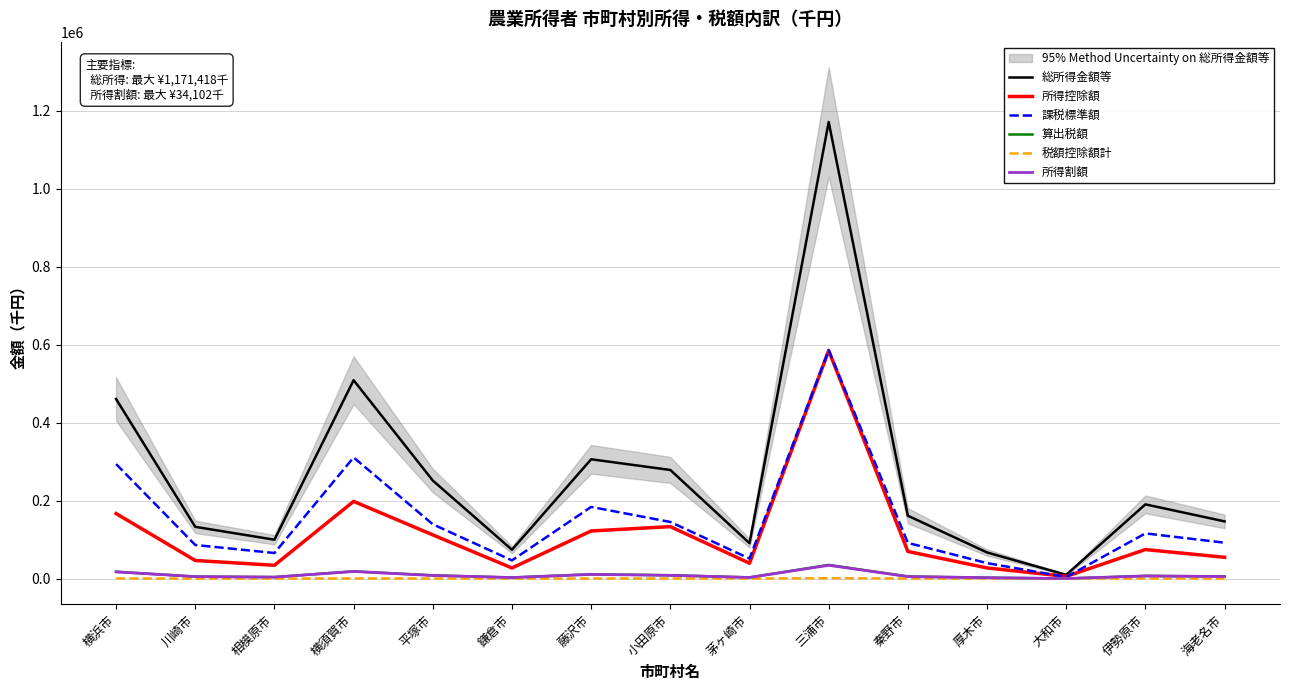

In 所得控除額, how many points are higher than both neighbors (excluding endpoints)?

4